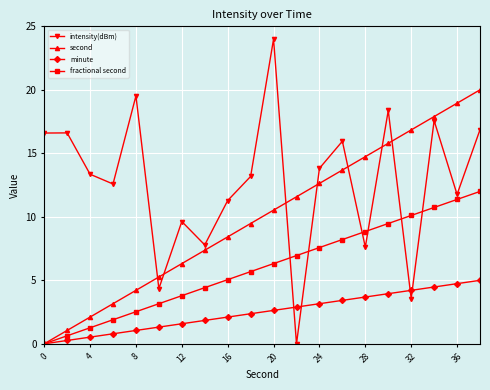

Which series has the largest total across all categories?

intensity(dBm)